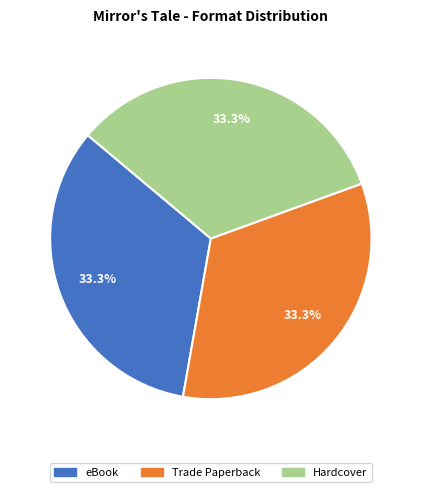

To the nearest percent, what portion does Trade Paperback represent?

33%